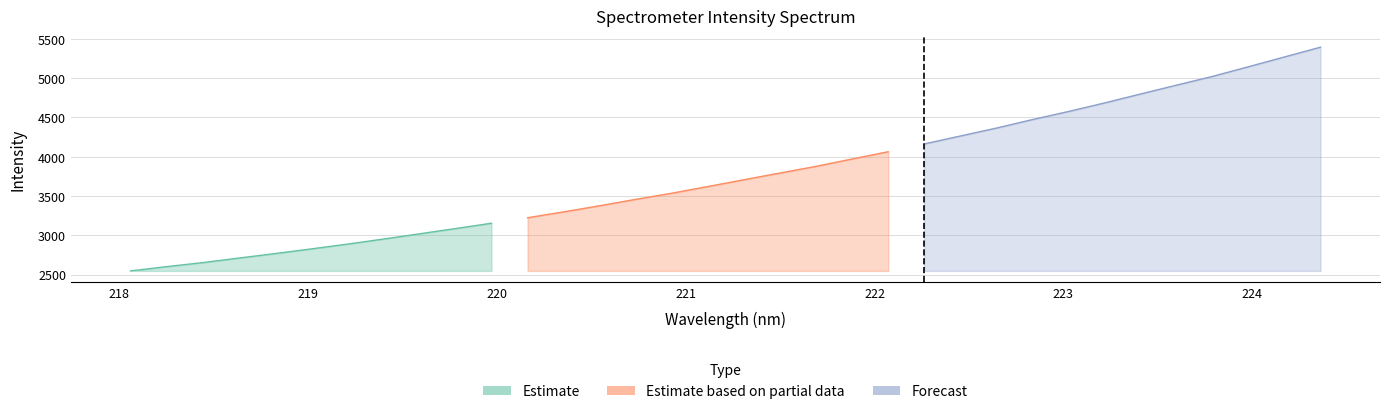

Which category has the highest value across all series?

224.3616